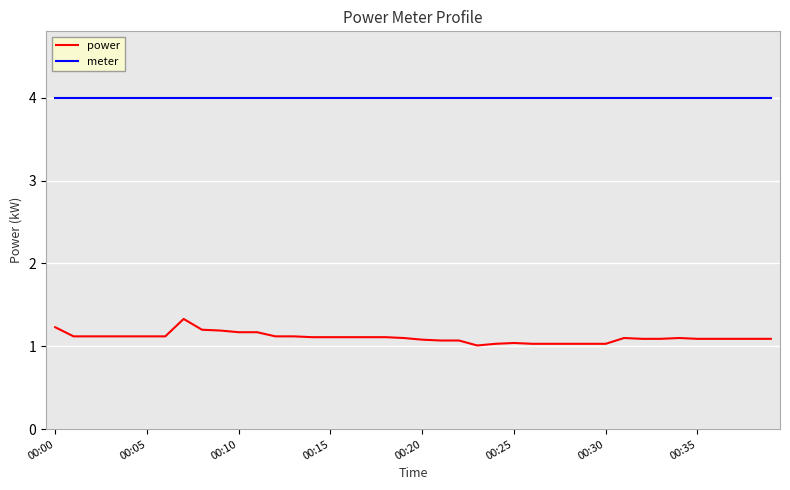

Which series has the widest spread of values?

power